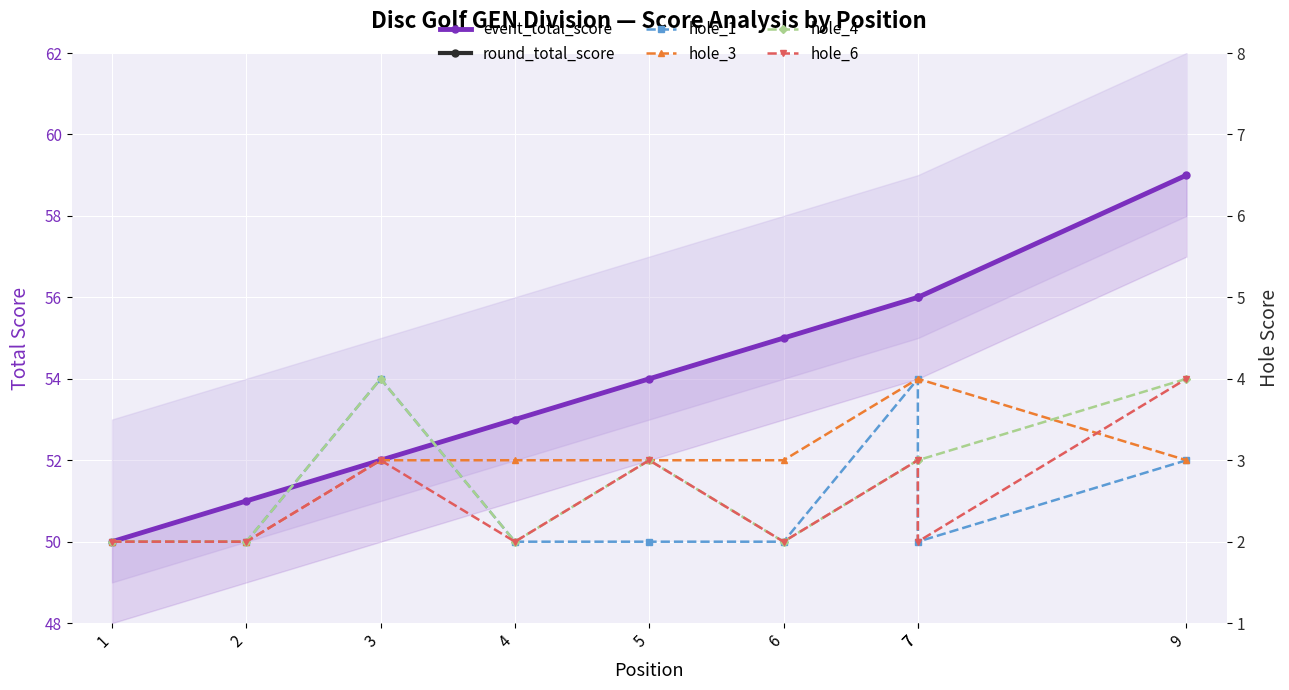

What are all the series names shown in the legend?

event_total_score, round_total_score, hole_1, hole_3, hole_4, hole_6